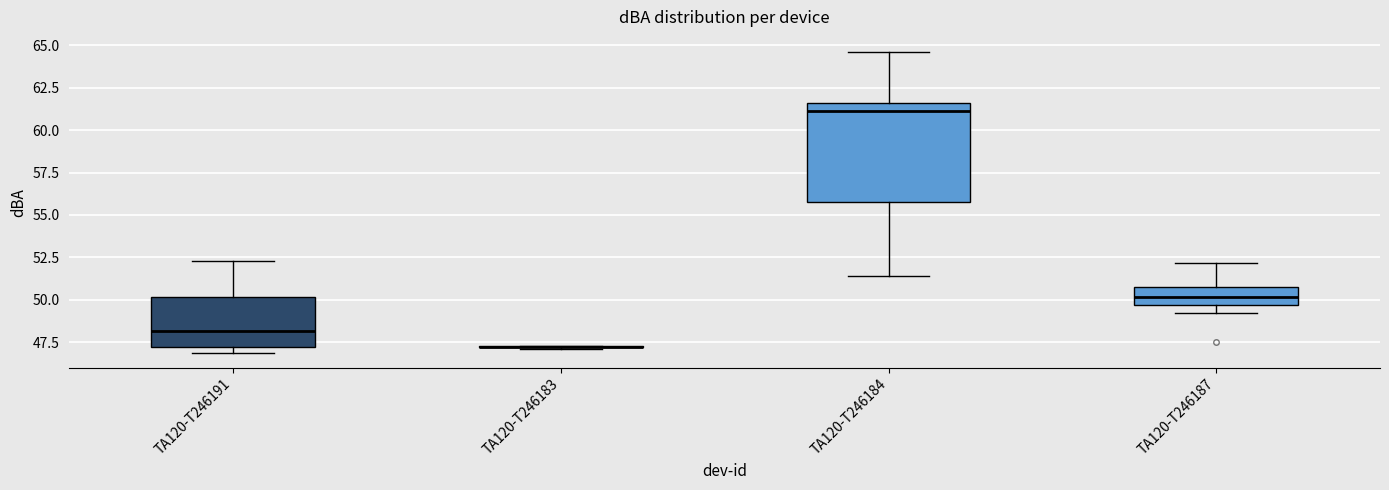

Which box is the tallest, from its lower edge to its upper edge?

TA120-T246184